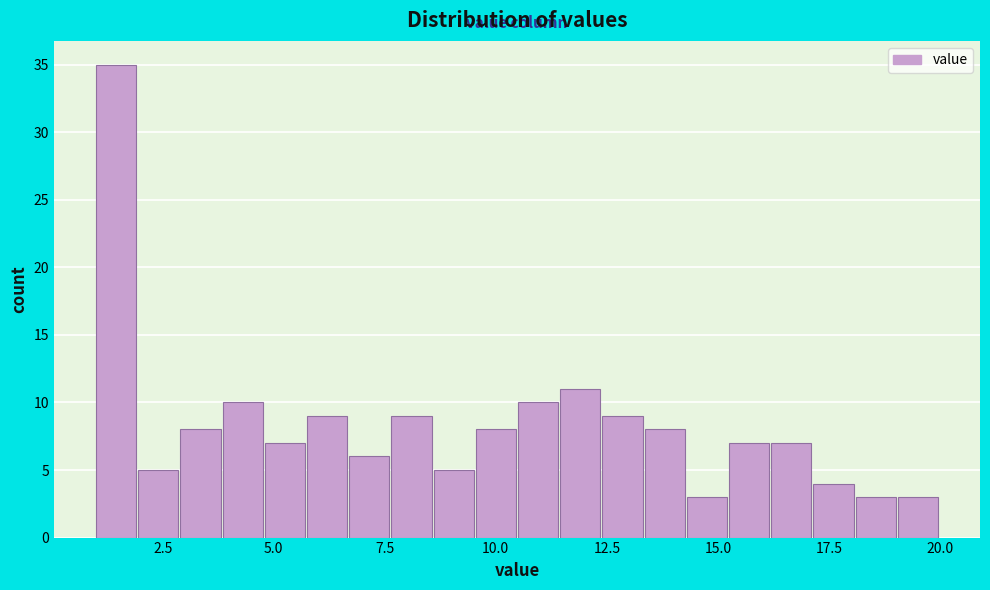

Read against the x-axis, roughly where is the centre of the tallest bar?

1.5